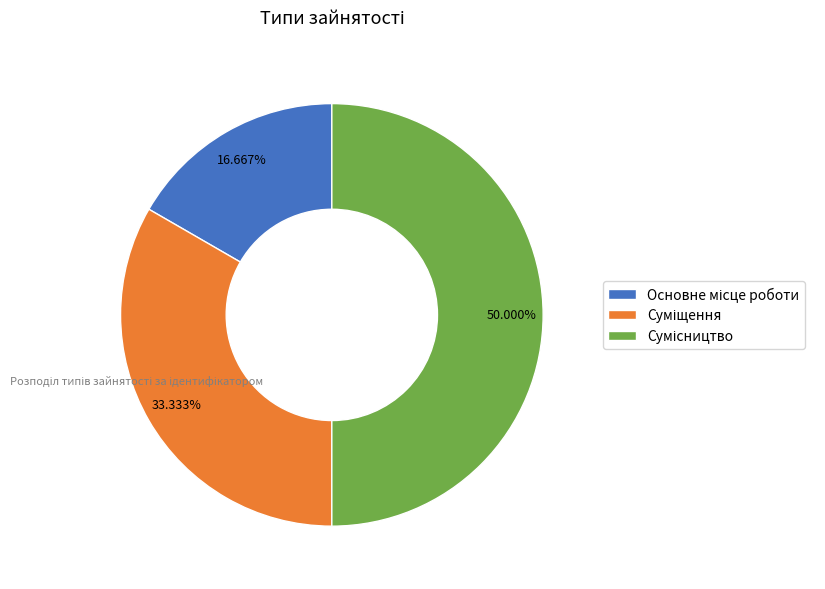

Is there any slice that represents more than half of the pie?

No